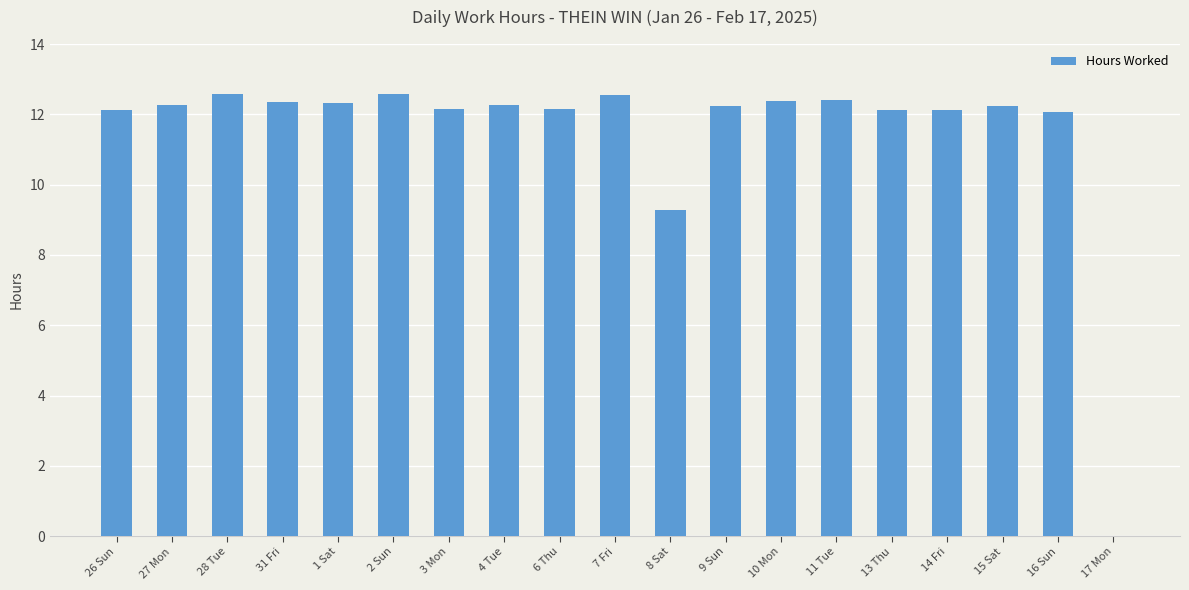

At which label is the value closest to 6?

8 Sat